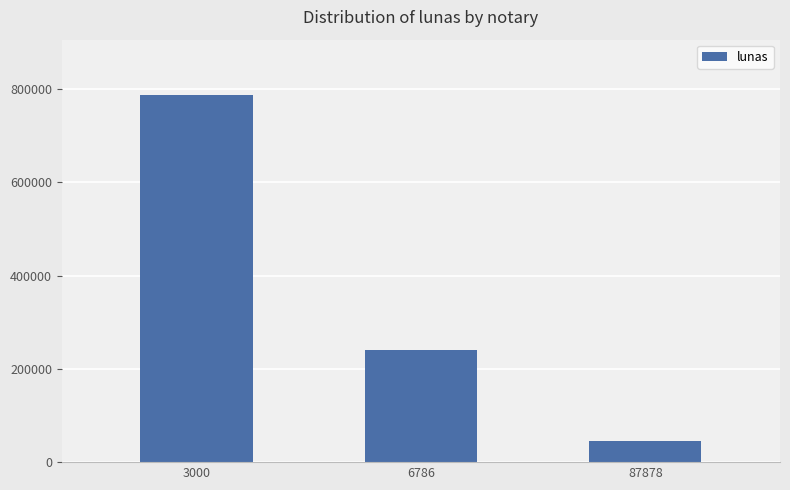

List the labels in order of value, largest first.

3000, 6786, 87878